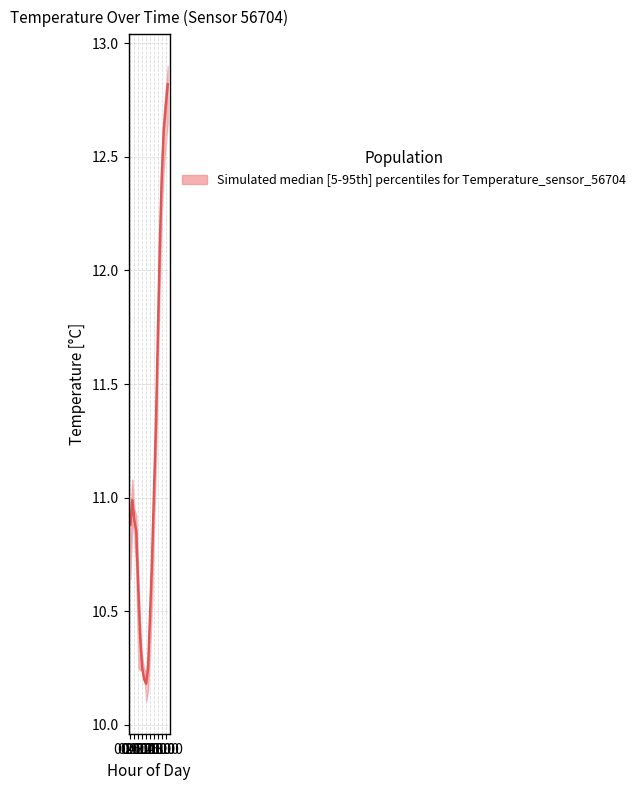

What value does the data have at 19?

12.8